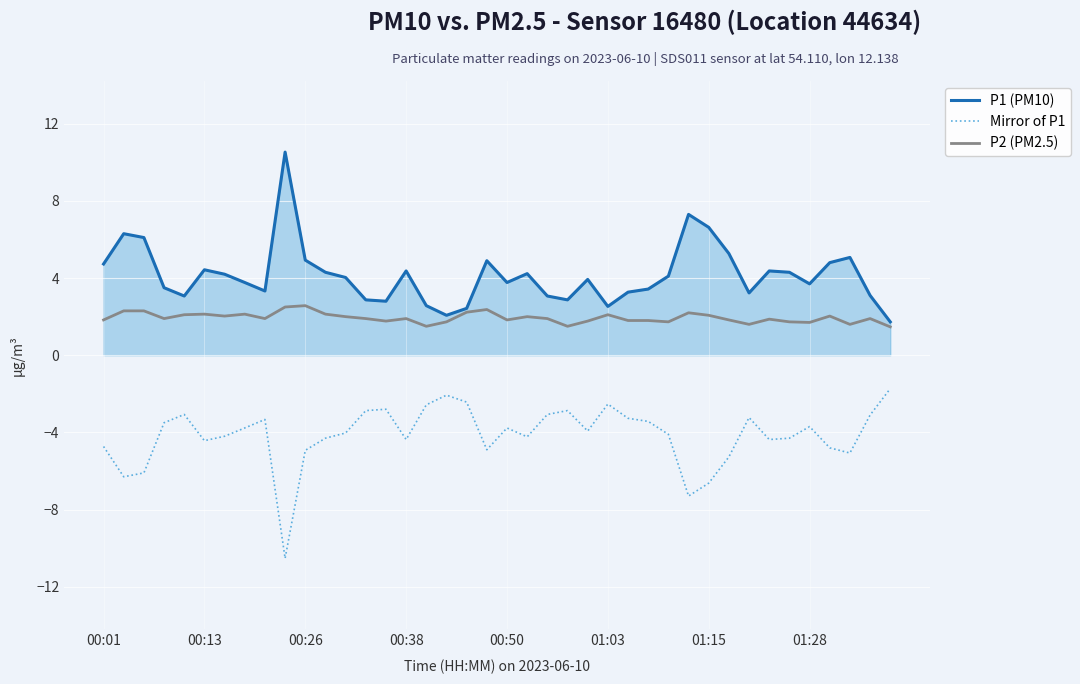

What is the highest value of the P1 (PM10) series?

10.5